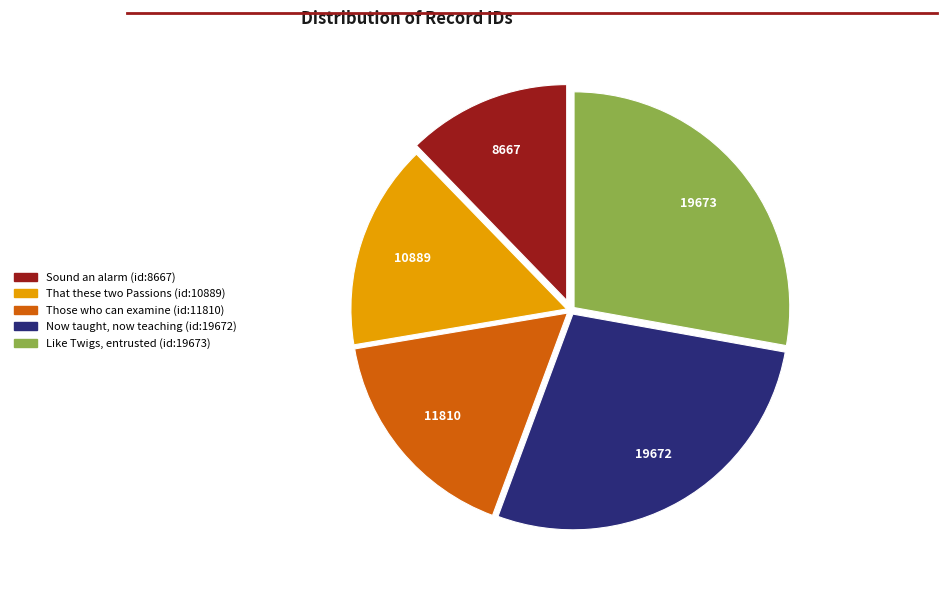

True or false: Like Twigs, entrusted (id:19673) accounts for 28% of the total.

True